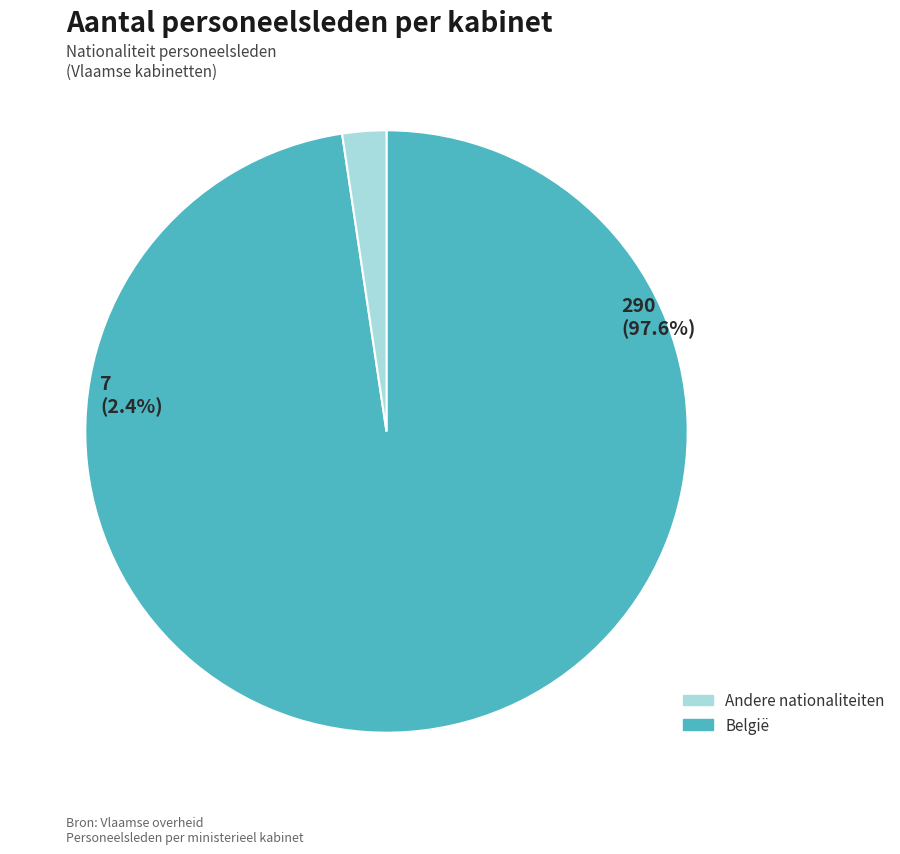

Is there a majority slice in this chart?

Yes